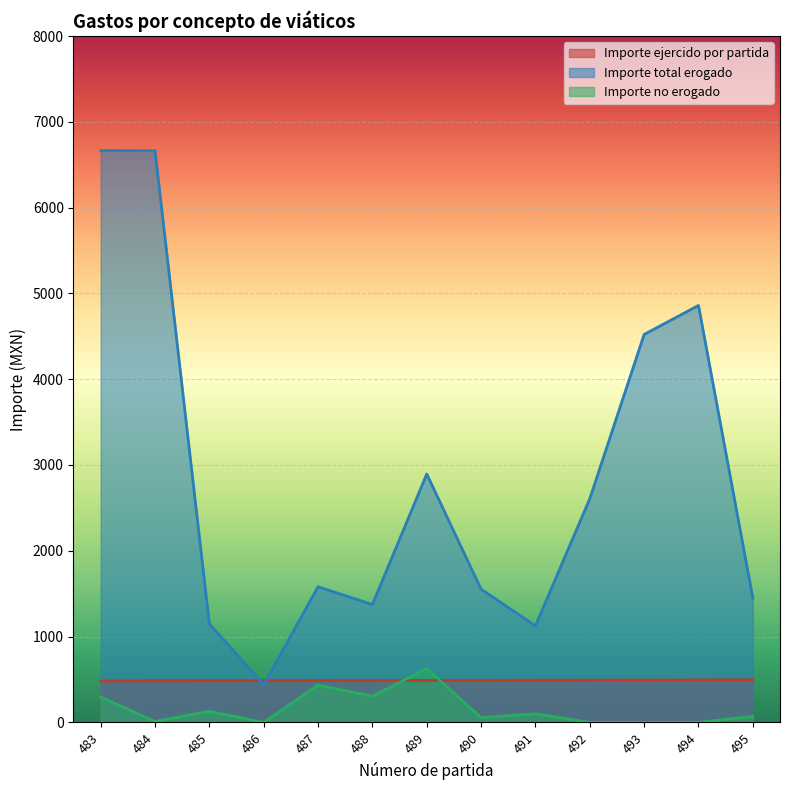

What is the difference between the maximum and minimum values in the Importe no erogado series?

626.2